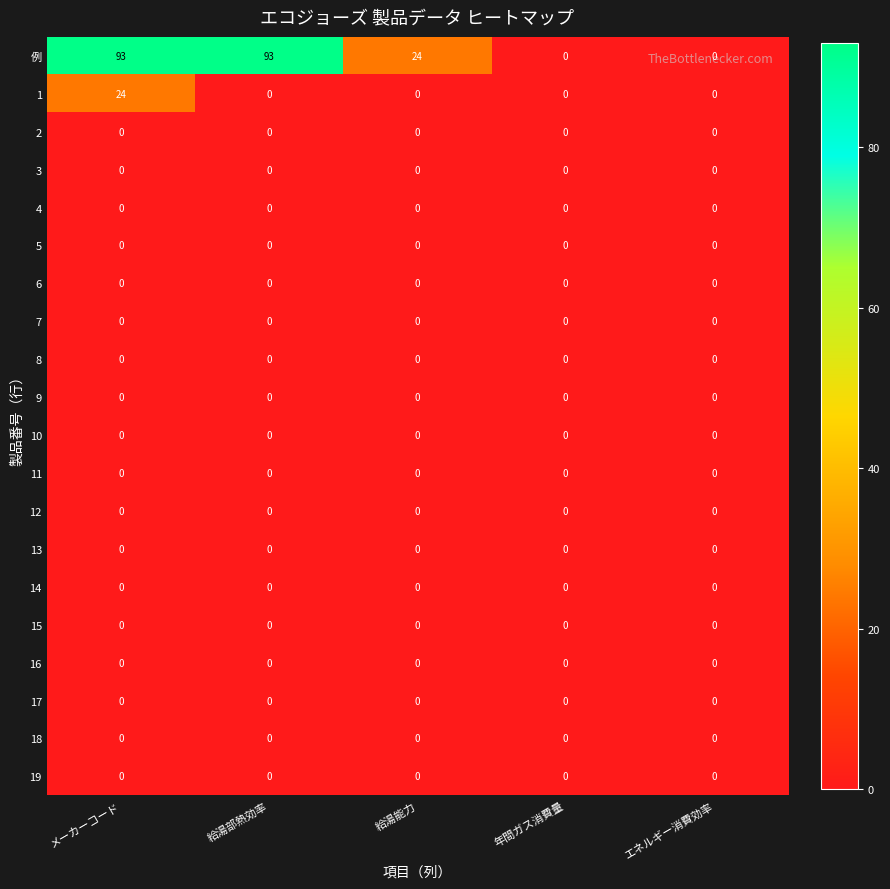

Which series has the largest total across all categories?

例